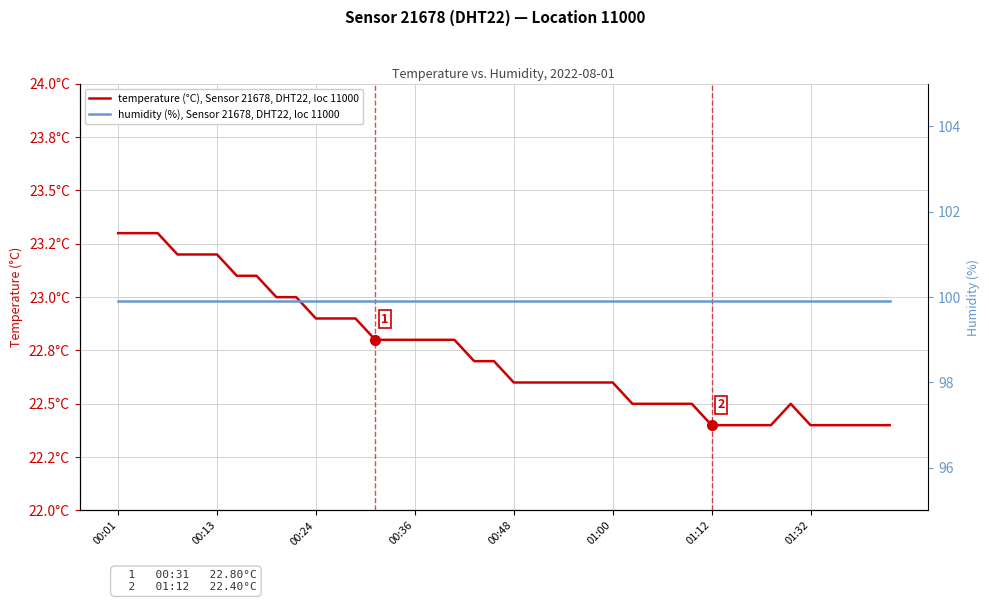

How many distinct data groups are displayed?

2